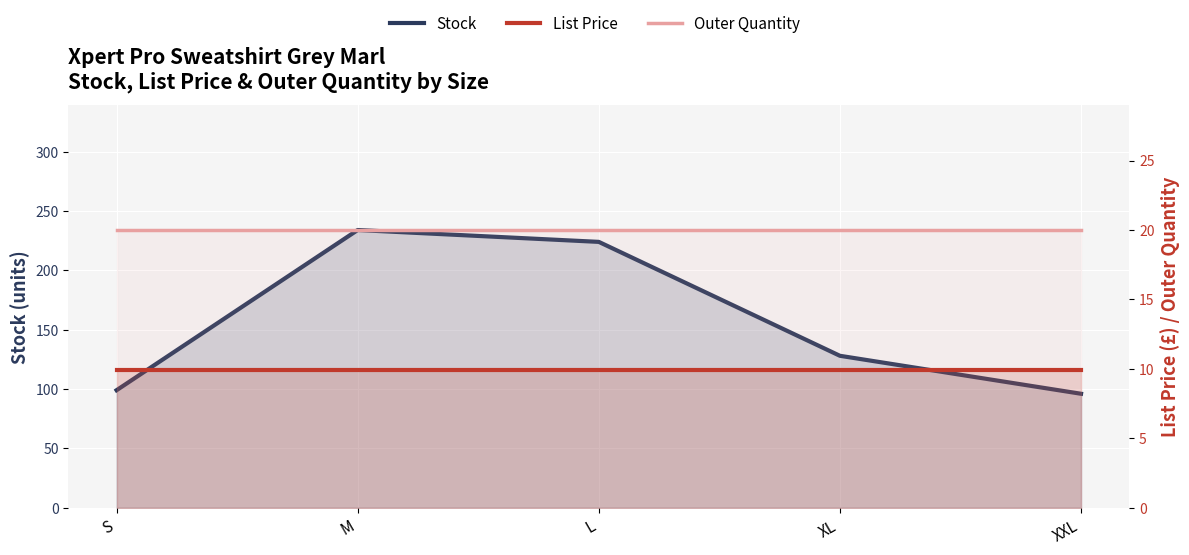

Is the value of List Price at XXL greater than the value of Outer Quantity at S?

No